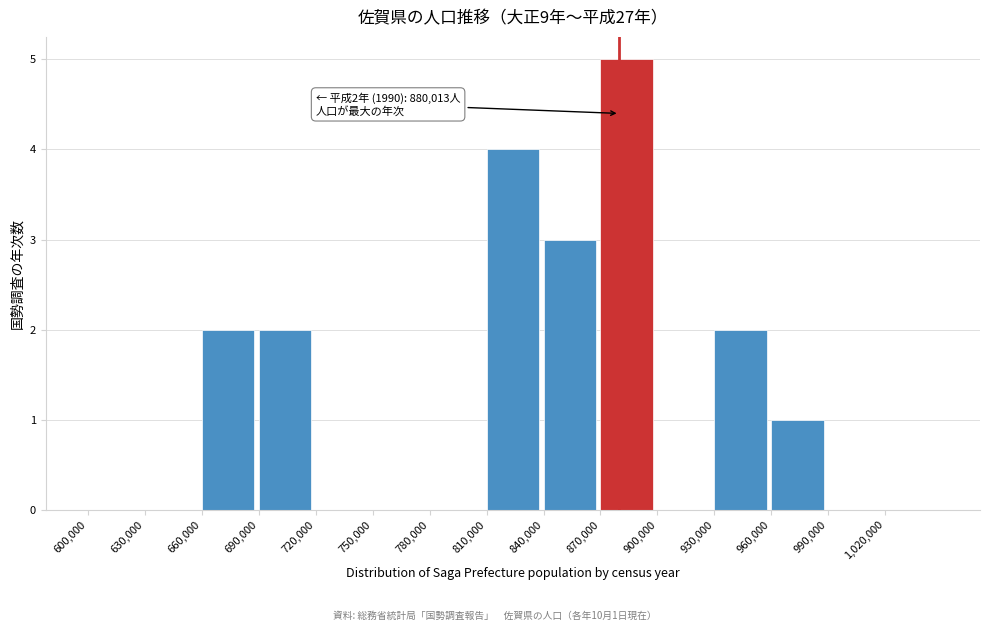

Which range on the x-axis has the tallest bar?

870000 to 900000